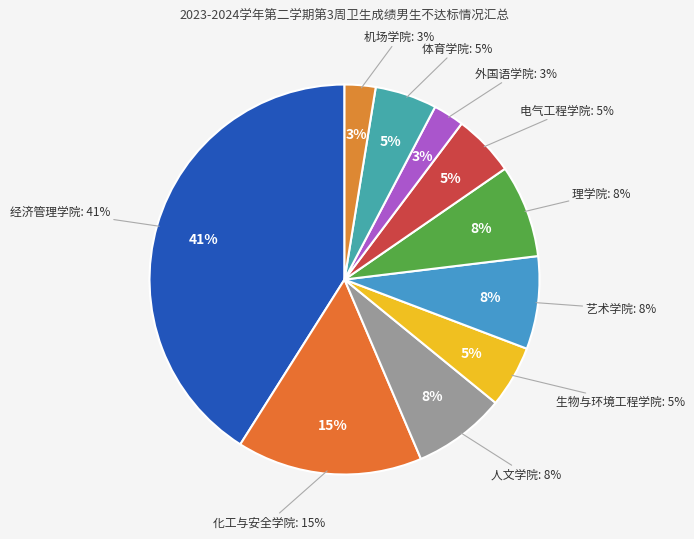

What percentage is the 机场学院 slice, to the nearest percent?

3%